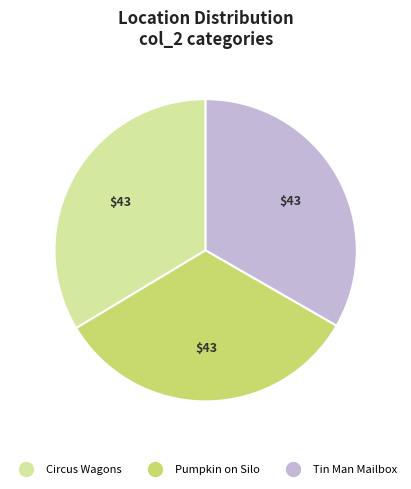

True or false: Circus Wagons accounts for 34% of the total.

True